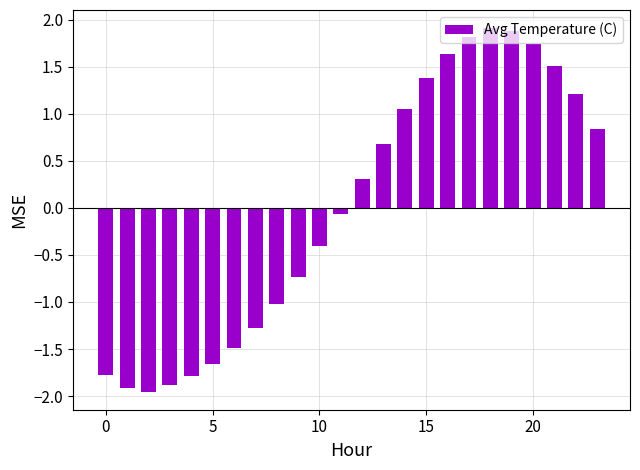

What is the difference between the maximum and minimum values?

3.9